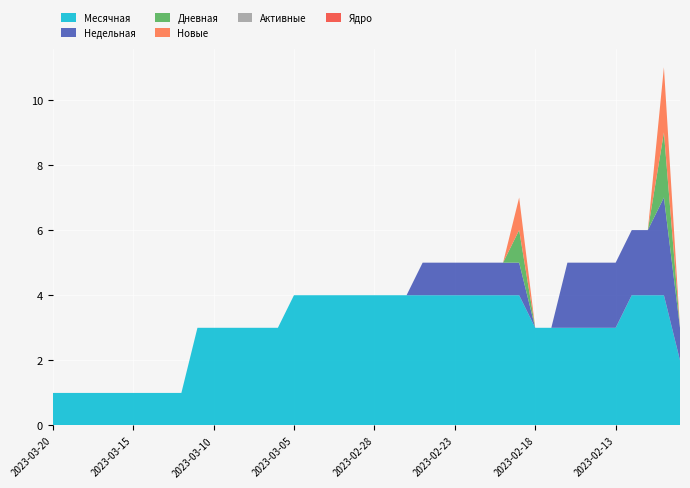

Reading left to right, what are all the values shown in this chart?

Месячная: 2023-03-20=1	2023-03-19=1	2023-03-18=1	2023-03-17=1	2023-03-16=1	2023-03-15=1	2023-03-14=1	2023-03-13=1	2023-03-12=1	2023-03-11=3	2023-03-10=3	2023-03-09=3	2023-03-08=3	2023-03-07=3	2023-03-06=3	2023-03-05=4	2023-03-04=4	2023-03-03=4	2023-03-02=4	2023-03-01=4	2023-02-28=4	2023-02-27=4	2023-02-26=4	2023-02-25=4	2023-02-24=4	2023-02-23=4	2023-02-22=4	2023-02-21=4	2023-02-20=4	2023-02-19=4	2023-02-18=3	2023-02-17=3	2023-02-16=3	2023-02-15=3	2023-02-14=3	2023-02-13=3	2023-02-12=4	2023-02-11=4	2023-02-10=4	2023-02-09=2
Недельная: 2023-03-20=0	2023-03-19=0	2023-03-18=0	2023-03-17=0	2023-03-16=0	2023-03-15=0	2023-03-14=0	2023-03-13=0	2023-03-12=0	2023-03-11=0	2023-03-10=0	2023-03-09=0	2023-03-08=0	2023-03-07=0	2023-03-06=0	2023-03-05=0	2023-03-04=0	2023-03-03=0	2023-03-02=0	2023-03-01=0	2023-02-28=0	2023-02-27=0	2023-02-26=0	2023-02-25=1	2023-02-24=1	2023-02-23=1	2023-02-22=1	2023-02-21=1	2023-02-20=1	2023-02-19=1	2023-02-18=0	2023-02-17=0	2023-02-16=2	2023-02-15=2	2023-02-14=2	2023-02-13=2	2023-02-12=2	2023-02-11=2	2023-02-10=3	2023-02-09=1
Дневная: 2023-03-20=0	2023-03-19=0	2023-03-18=0	2023-03-17=0	2023-03-16=0	2023-03-15=0	2023-03-14=0	2023-03-13=0	2023-03-12=0	2023-03-11=0	2023-03-10=0	2023-03-09=0	2023-03-08=0	2023-03-07=0	2023-03-06=0	2023-03-05=0	2023-03-04=0	2023-03-03=0	2023-03-02=0	2023-03-01=0	2023-02-28=0	2023-02-27=0	2023-02-26=0	2023-02-25=0	2023-02-24=0	2023-02-23=0	2023-02-22=0	2023-02-21=0	2023-02-20=0	2023-02-19=1	2023-02-18=0	2023-02-17=0	2023-02-16=0	2023-02-15=0	2023-02-14=0	2023-02-13=0	2023-02-12=0	2023-02-11=0	2023-02-10=2	2023-02-09=0
Новые: 2023-03-20=0	2023-03-19=0	2023-03-18=0	2023-03-17=0	2023-03-16=0	2023-03-15=0	2023-03-14=0	2023-03-13=0	2023-03-12=0	2023-03-11=0	2023-03-10=0	2023-03-09=0	2023-03-08=0	2023-03-07=0	2023-03-06=0	2023-03-05=0	2023-03-04=0	2023-03-03=0	2023-03-02=0	2023-03-01=0	2023-02-28=0	2023-02-27=0	2023-02-26=0	2023-02-25=0	2023-02-24=0	2023-02-23=0	2023-02-22=0	2023-02-21=0	2023-02-20=0	2023-02-19=1	2023-02-18=0	2023-02-17=0	2023-02-16=0	2023-02-15=0	2023-02-14=0	2023-02-13=0	2023-02-12=0	2023-02-11=0	2023-02-10=2	2023-02-09=0
Активные: 2023-03-20=0	2023-03-19=0	2023-03-18=0	2023-03-17=0	2023-03-16=0	2023-03-15=0	2023-03-14=0	2023-03-13=0	2023-03-12=0	2023-03-11=0	2023-03-10=0	2023-03-09=0	2023-03-08=0	2023-03-07=0	2023-03-06=0	2023-03-05=0	2023-03-04=0	2023-03-03=0	2023-03-02=0	2023-03-01=0	2023-02-28=0	2023-02-27=0	2023-02-26=0	2023-02-25=0	2023-02-24=0	2023-02-23=0	2023-02-22=0	2023-02-21=0	2023-02-20=0	2023-02-19=0	2023-02-18=0	2023-02-17=0	2023-02-16=0	2023-02-15=0	2023-02-14=0	2023-02-13=0	2023-02-12=0	2023-02-11=0	2023-02-10=0	2023-02-09=0
Ядро: 2023-03-20=0	2023-03-19=0	2023-03-18=0	2023-03-17=0	2023-03-16=0	2023-03-15=0	2023-03-14=0	2023-03-13=0	2023-03-12=0	2023-03-11=0	2023-03-10=0	2023-03-09=0	2023-03-08=0	2023-03-07=0	2023-03-06=0	2023-03-05=0	2023-03-04=0	2023-03-03=0	2023-03-02=0	2023-03-01=0	2023-02-28=0	2023-02-27=0	2023-02-26=0	2023-02-25=0	2023-02-24=0	2023-02-23=0	2023-02-22=0	2023-02-21=0	2023-02-20=0	2023-02-19=0	2023-02-18=0	2023-02-17=0	2023-02-16=0	2023-02-15=0	2023-02-14=0	2023-02-13=0	2023-02-12=0	2023-02-11=0	2023-02-10=0	2023-02-09=0